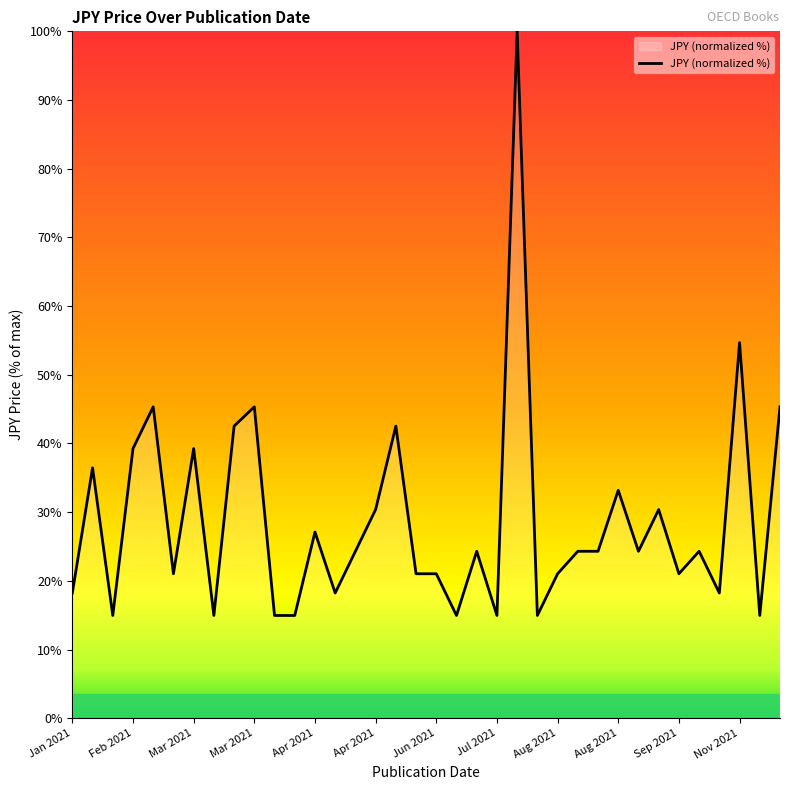

What is the maximum value shown in the chart?

100.0